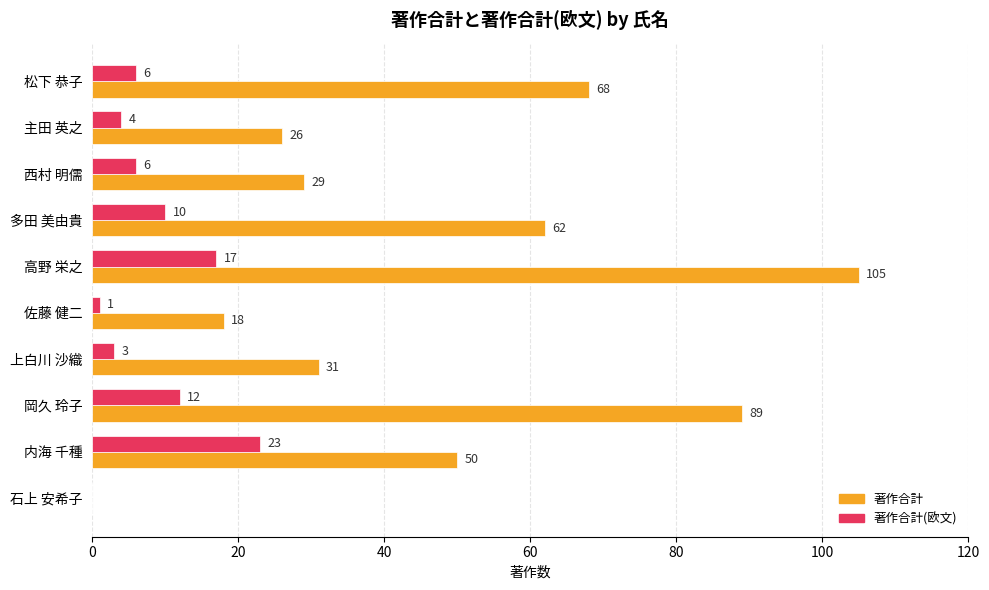

Which series changed the most between 佐藤 健二 and 西村 明儒?

著作合計